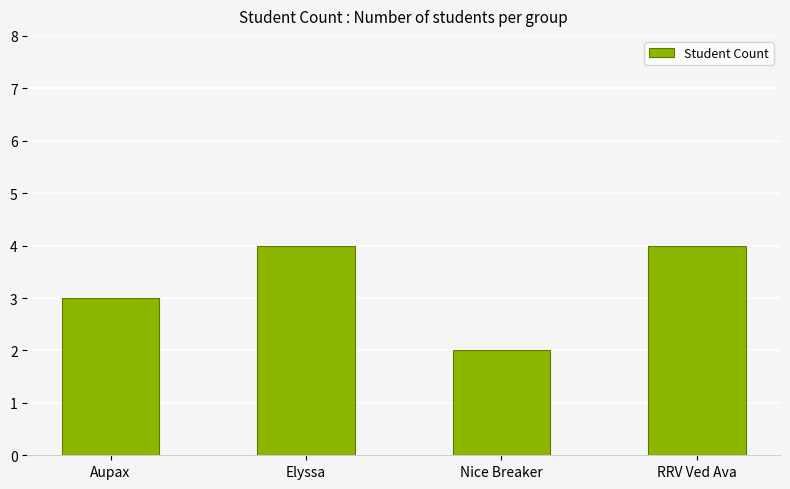

What is the smallest value displayed?

2